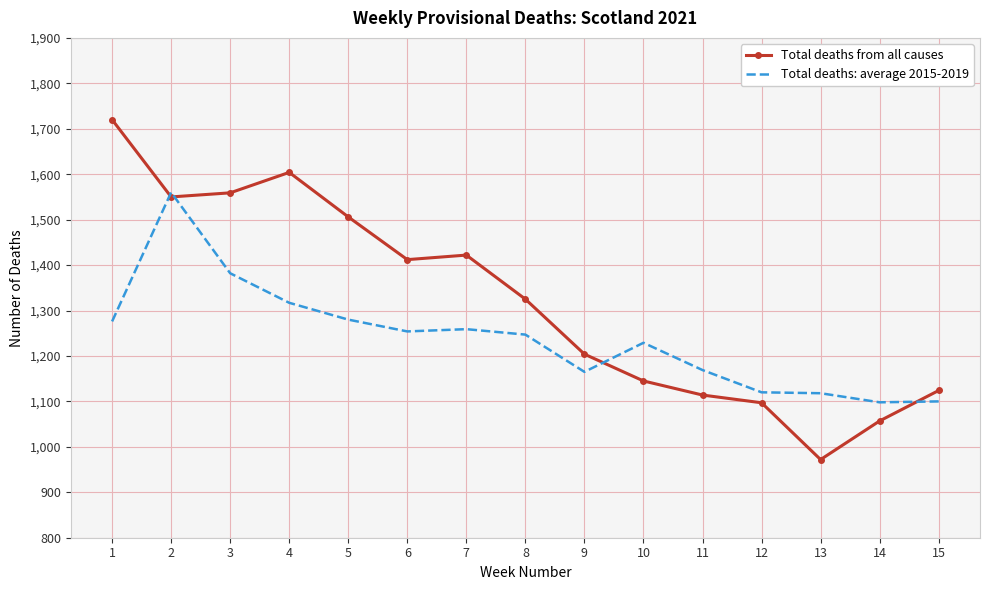

Read the Total deaths: average 2015-2019 value at 2, to the nearest 5.

1560